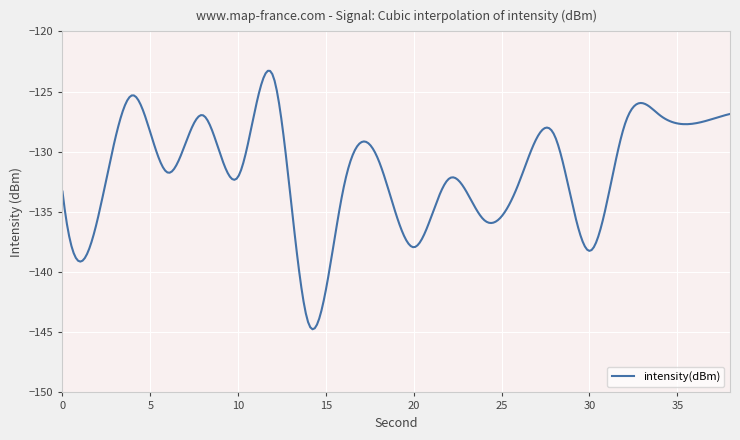

What is the minimum value shown in the chart?

-144.8